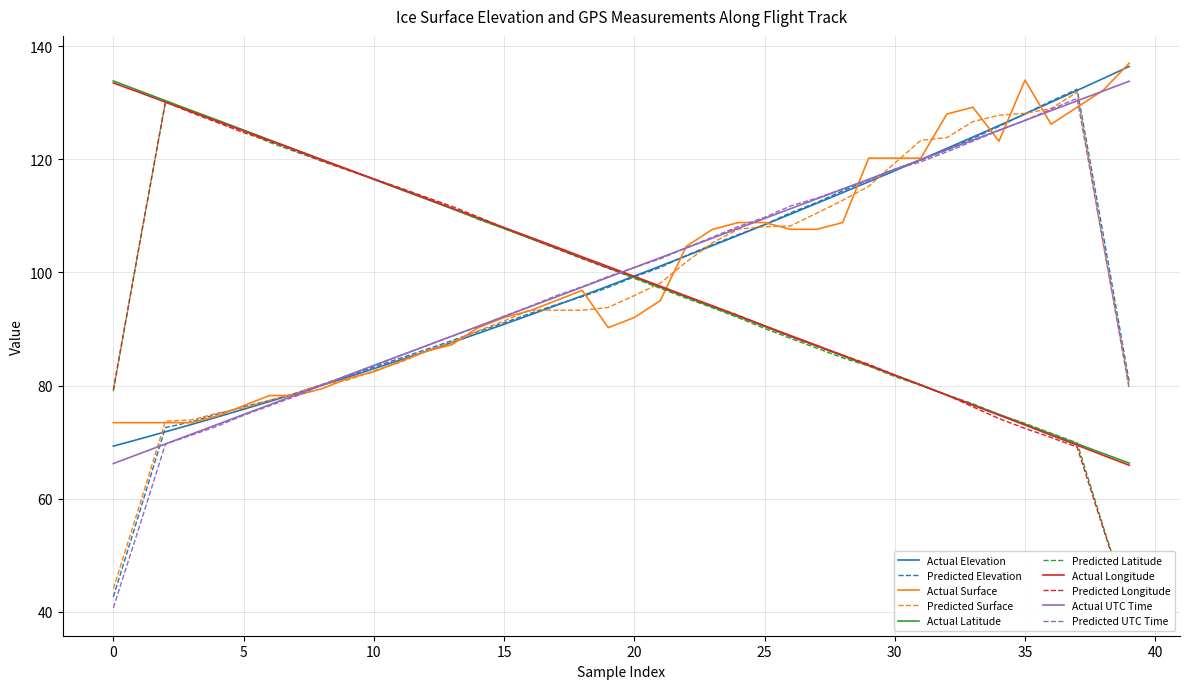

At which label does LAT reach its minimum?

39